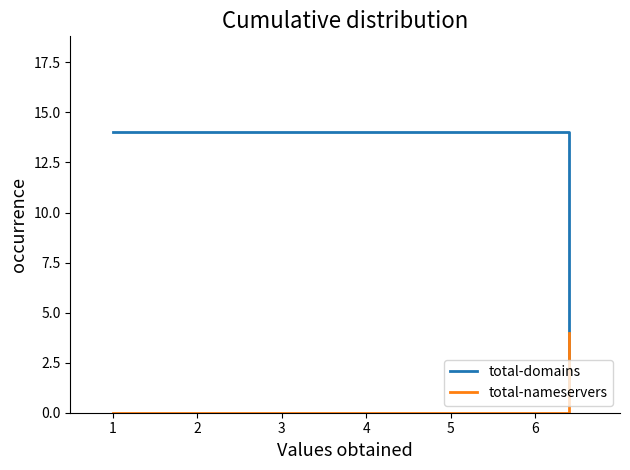

How many values in total-nameservers are above zero?

1